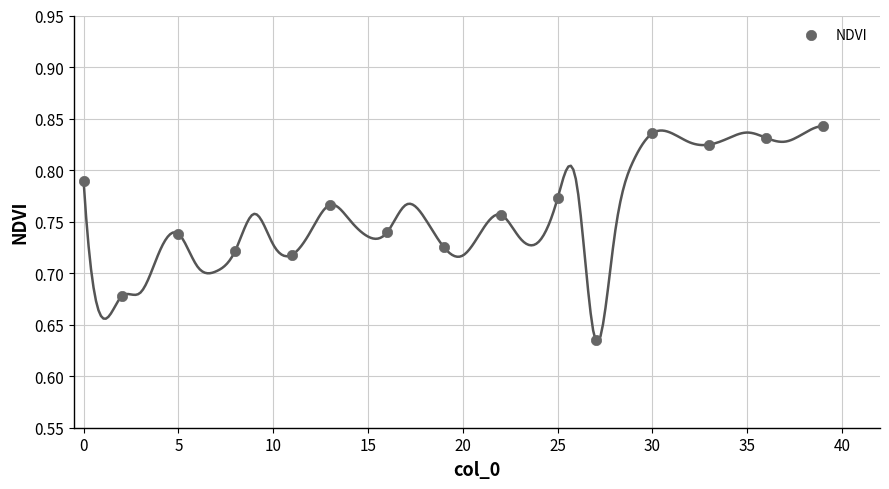

What is the range of X values (max minus min)?

39.0